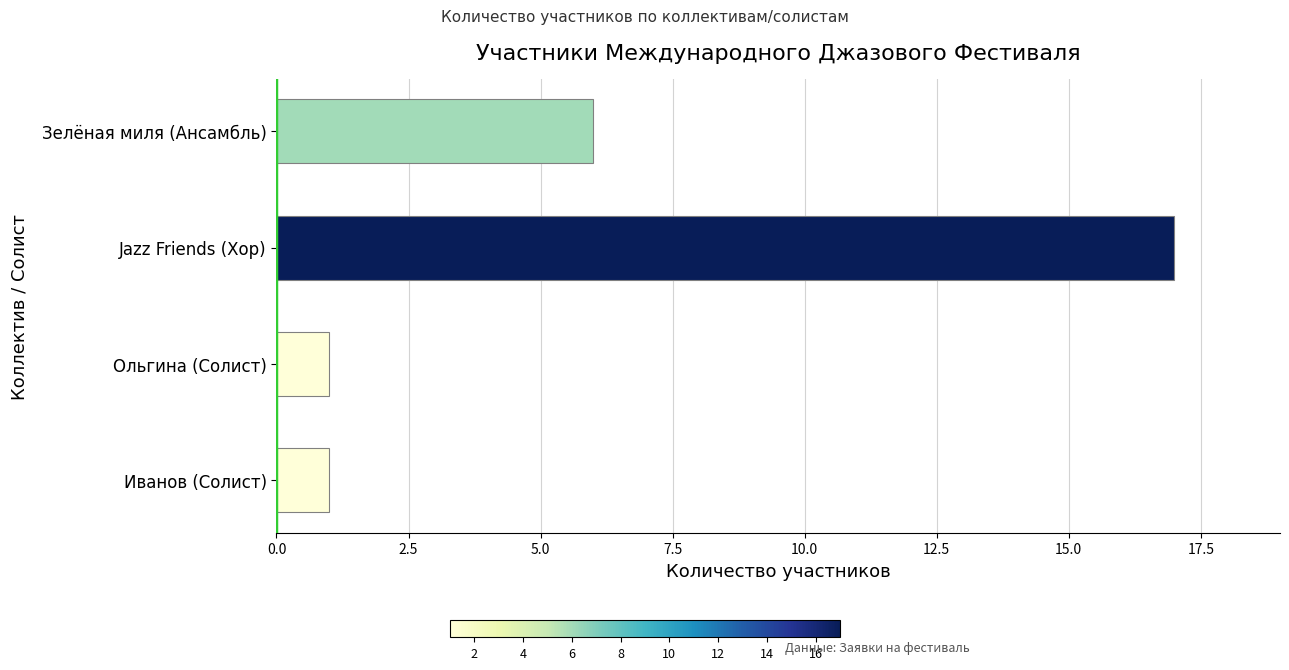

Which has a higher value, Jazz Friends (Хор) or Иванов (Солист)?

Jazz Friends (Хор)